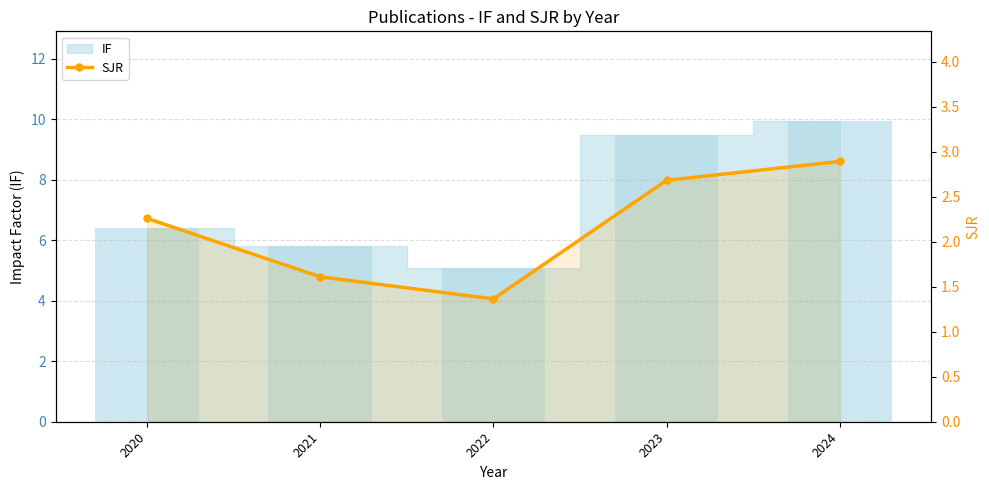

Rank the categories by value from highest to lowest.

2024, 2023, 2020, 2021, 2022